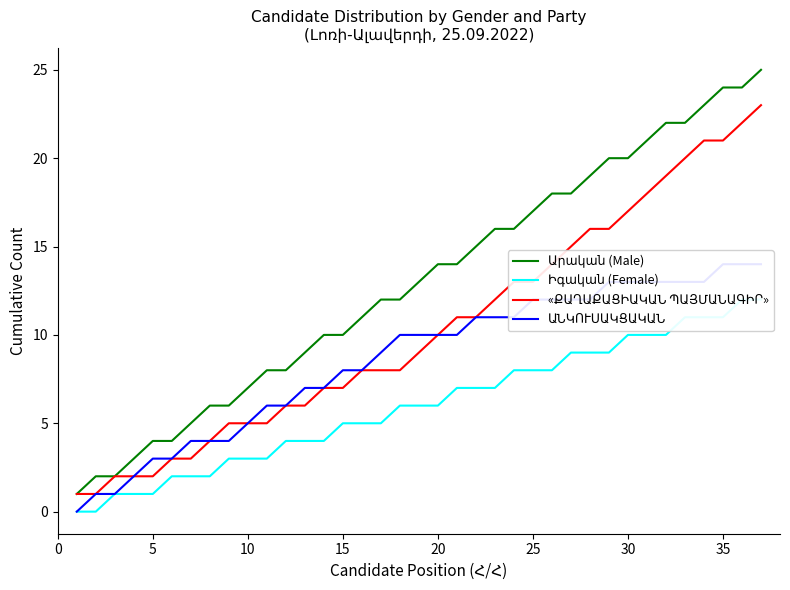

Is the value of «ՔԱՂԱՔԱՑԻԱԿԱՆ ՊԱՅՄԱՆԱԳԻՐ» at 19 greater than the value of Արական (Male) at 33?

No